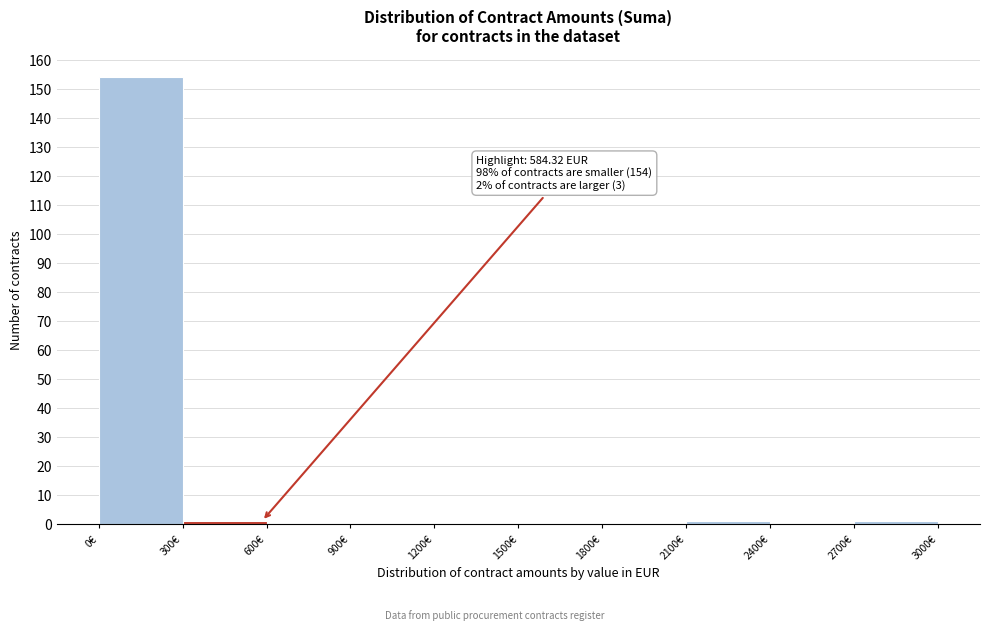

Over which range of the x-axis is the bar tallest?

0 to 300